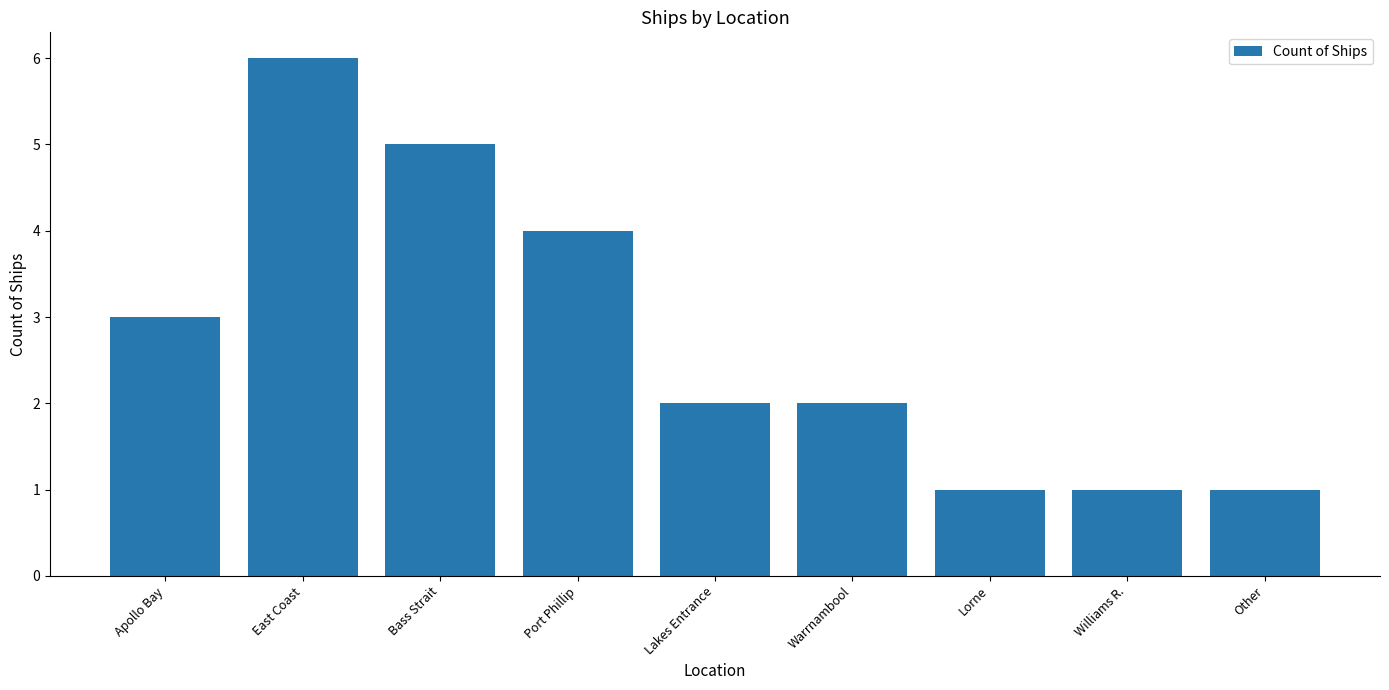

How many bars are there in total?

9